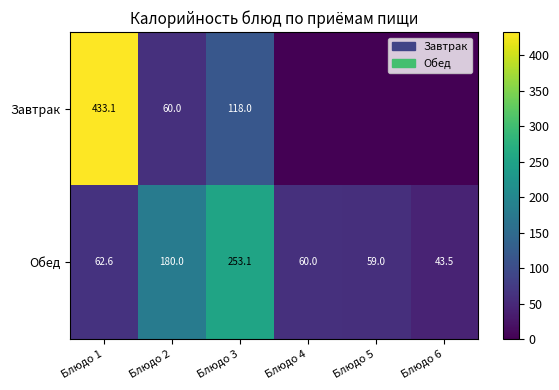

Which has a higher value, Блюдо 4 or Блюдо 5?

Блюдо 4